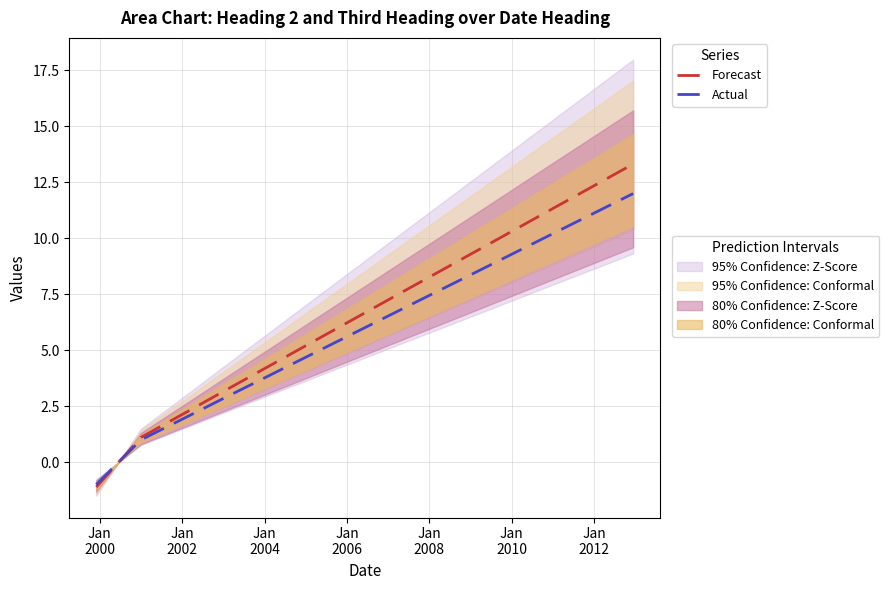

What is the label of the 8th point from the right?

Jan
2008